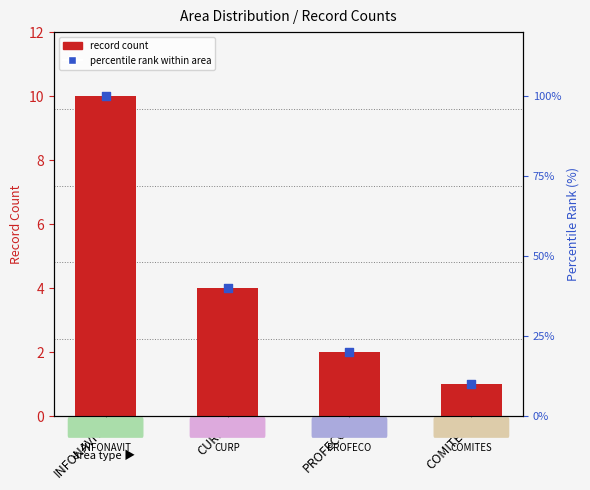

Which series has the widest spread of Y values?

percentile rank within area